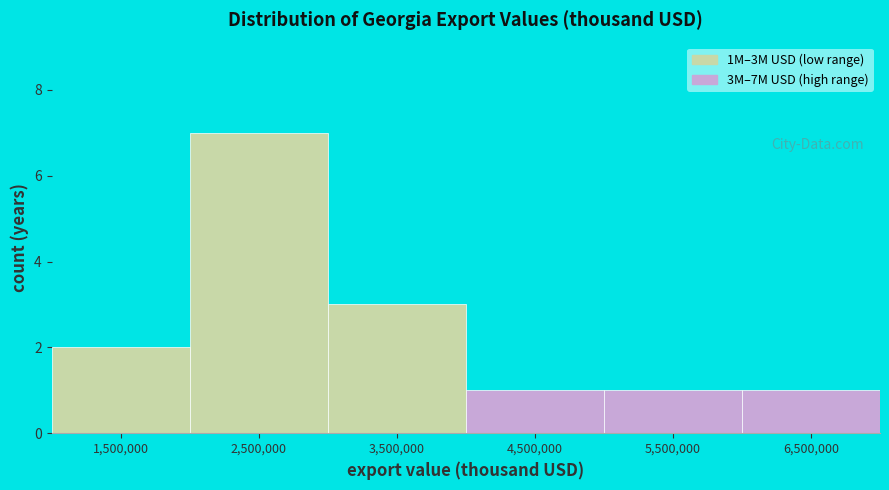

Reading left to right, transcribe this chart: for each bar, give the range it covers on the x-axis and its height. The values are not printed on the chart, so give them approximately, as read against the axis.

1000000 to 2000000: 2
2000000 to 3000000: 7
3000000 to 4000000: 3
4000000 to 5000000: 1
5000000 to 6000000: 1
6000000 to 7000000: 1